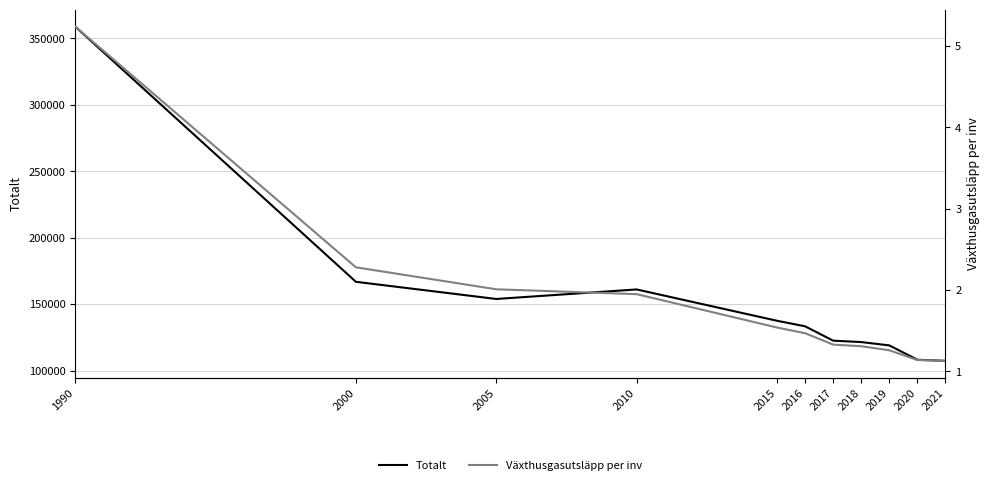

What are all the series names shown in the legend?

Totalt, Växthusgasutsläpp per inv